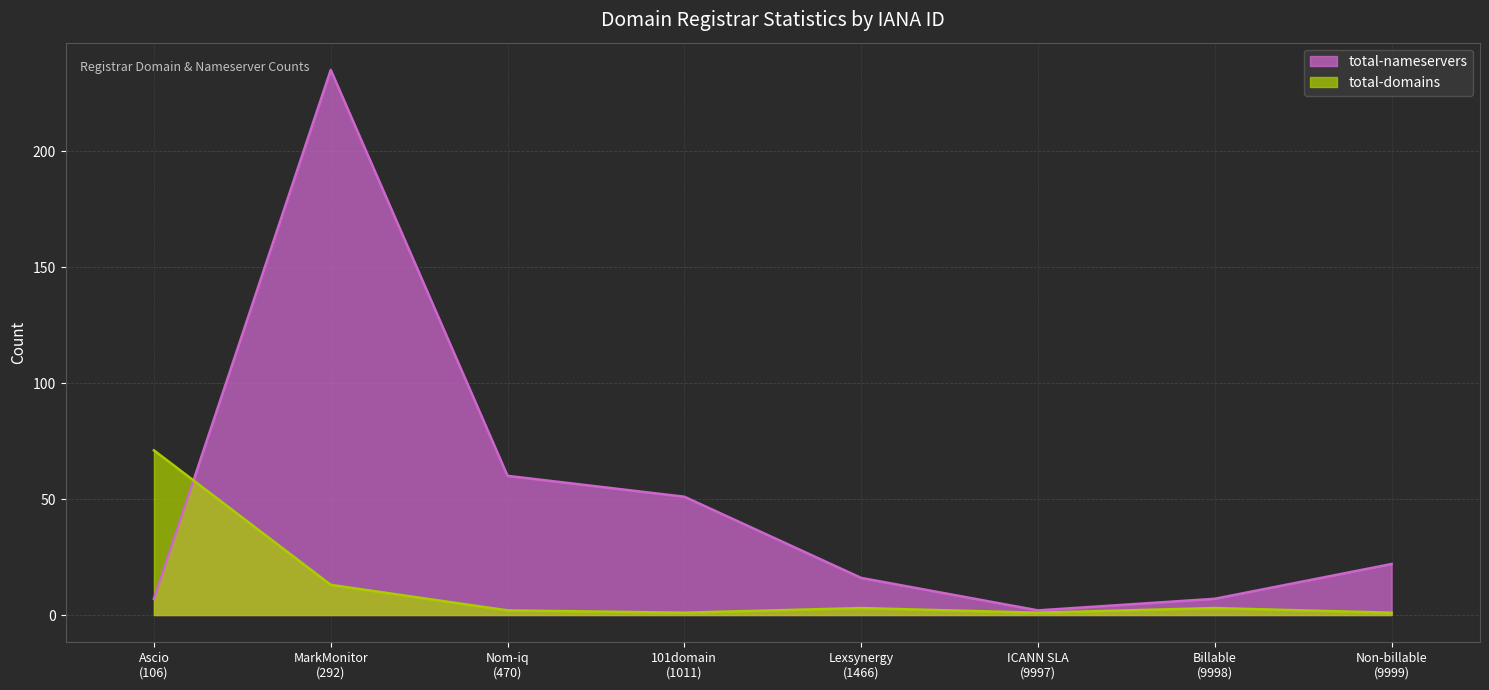

Which has a higher value, Billable
(9998) or Nom-iq
(470)?

Nom-iq
(470)